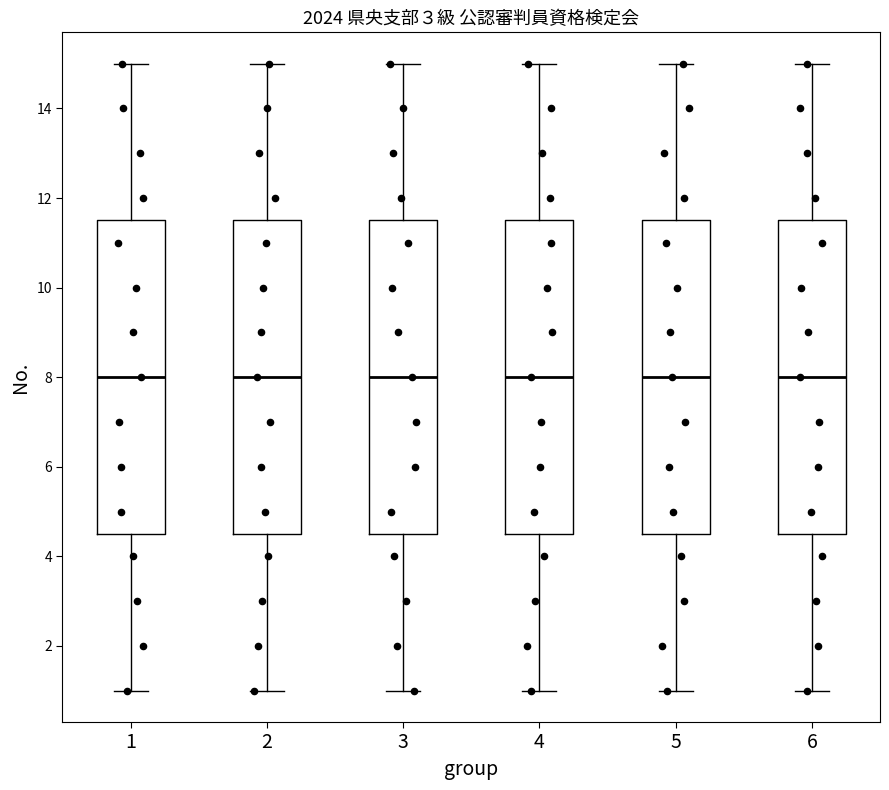

Reading left to right, read every box against the y-axis: the position of its median line, the range the box covers, and the ends of its whiskers. The values are not printed on the chart, so give them approximately, as read against the axis.

1: median 8.0, box 4.6 to 11.6, whiskers 1.0 to 15.0
2: median 8.0, box 4.6 to 11.6, whiskers 1.0 to 15.0
3: median 8.0, box 4.6 to 11.6, whiskers 1.0 to 15.0
4: median 8.0, box 4.6 to 11.6, whiskers 1.0 to 15.0
5: median 8.0, box 4.6 to 11.6, whiskers 1.0 to 15.0
6: median 8.0, box 4.6 to 11.6, whiskers 1.0 to 15.0